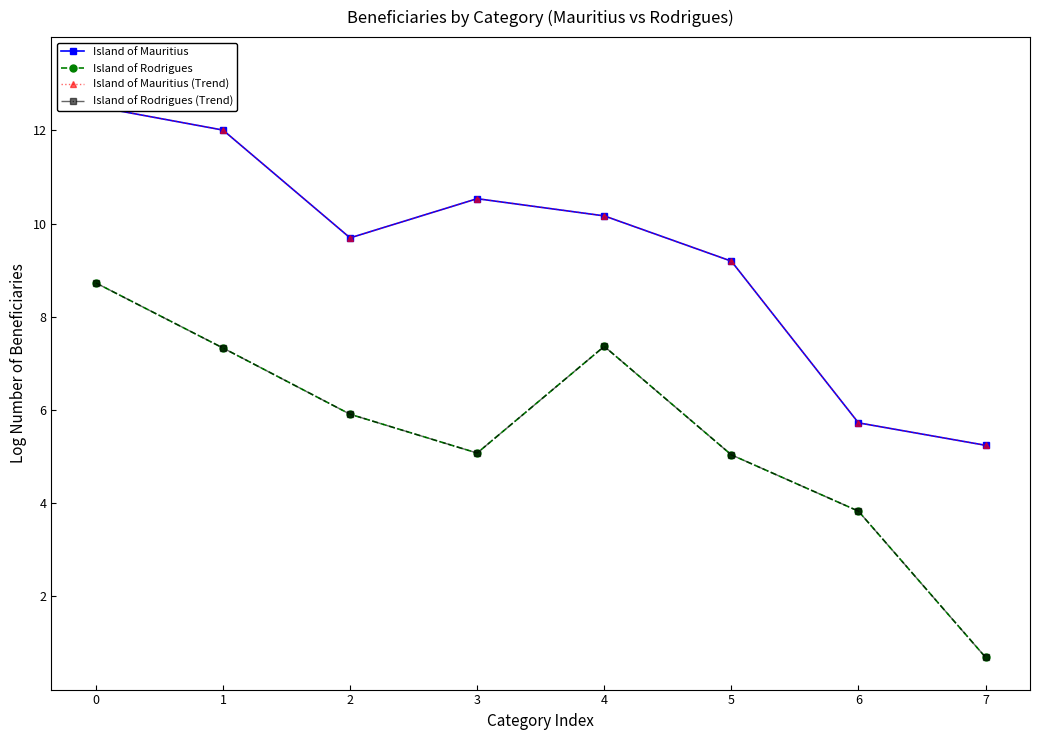

Where is the first local maximum for Island of Mauritius (Trend)?

3